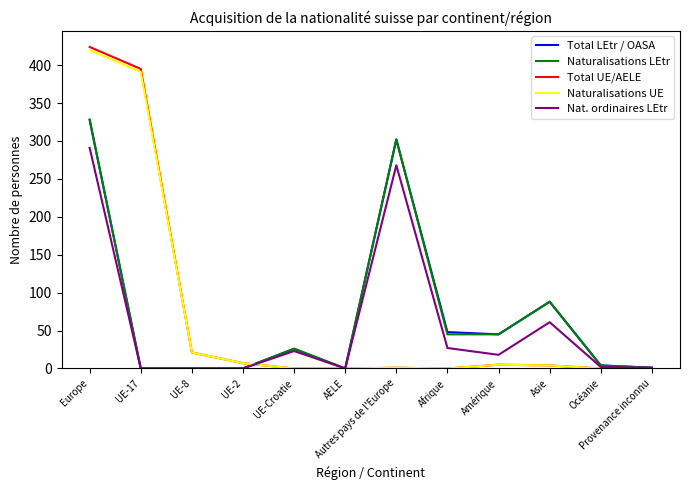

The value of Nat. ordinaires LEtr at UE-17 is -134. True or false?

False